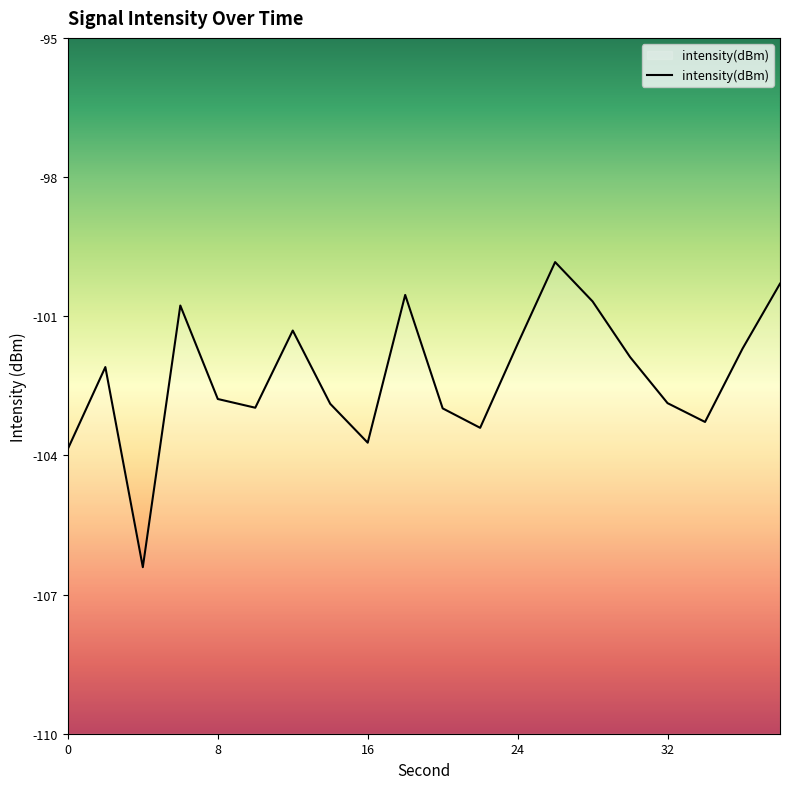

What is the average value?

-102.3